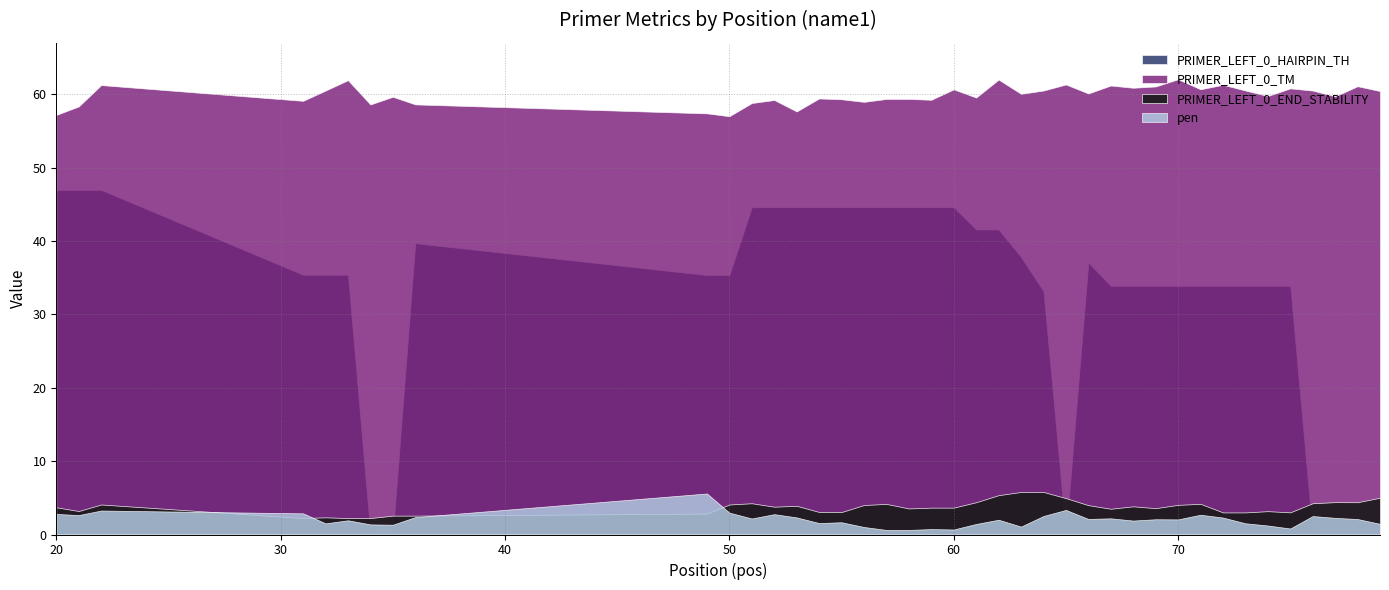

What is the minimum value for PRIMER_LEFT_0_TM?

57.0